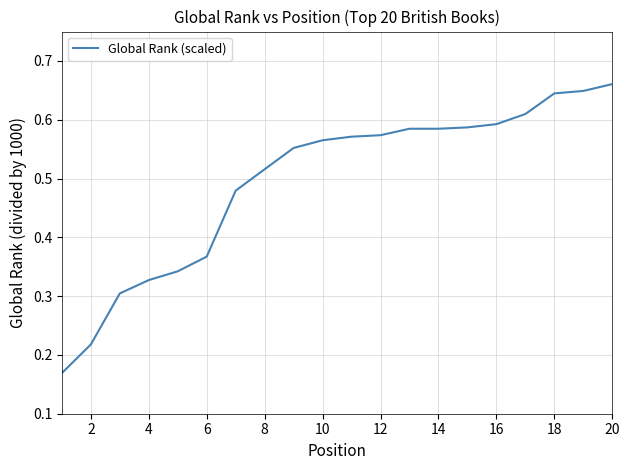

How many lines are shown in the chart?

1